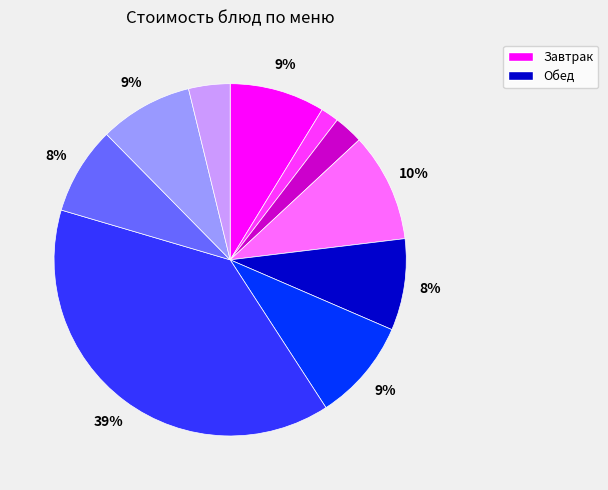

Is there any slice that represents more than half of the pie?

No